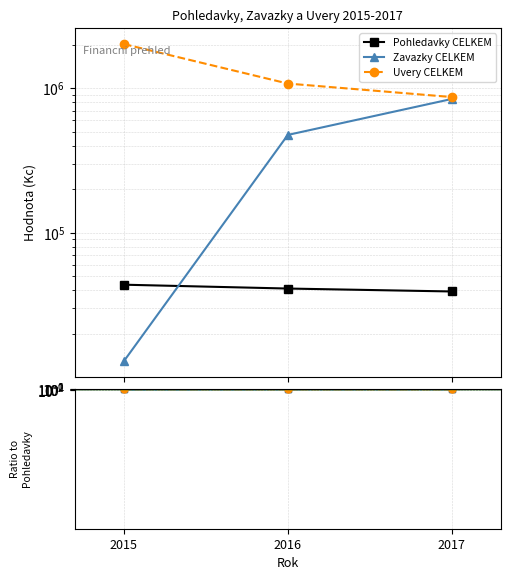

At 2017, list the series in order from smallest to largest.

Pohledavky CELKEM, Zavazky CELKEM, Uvery CELKEM